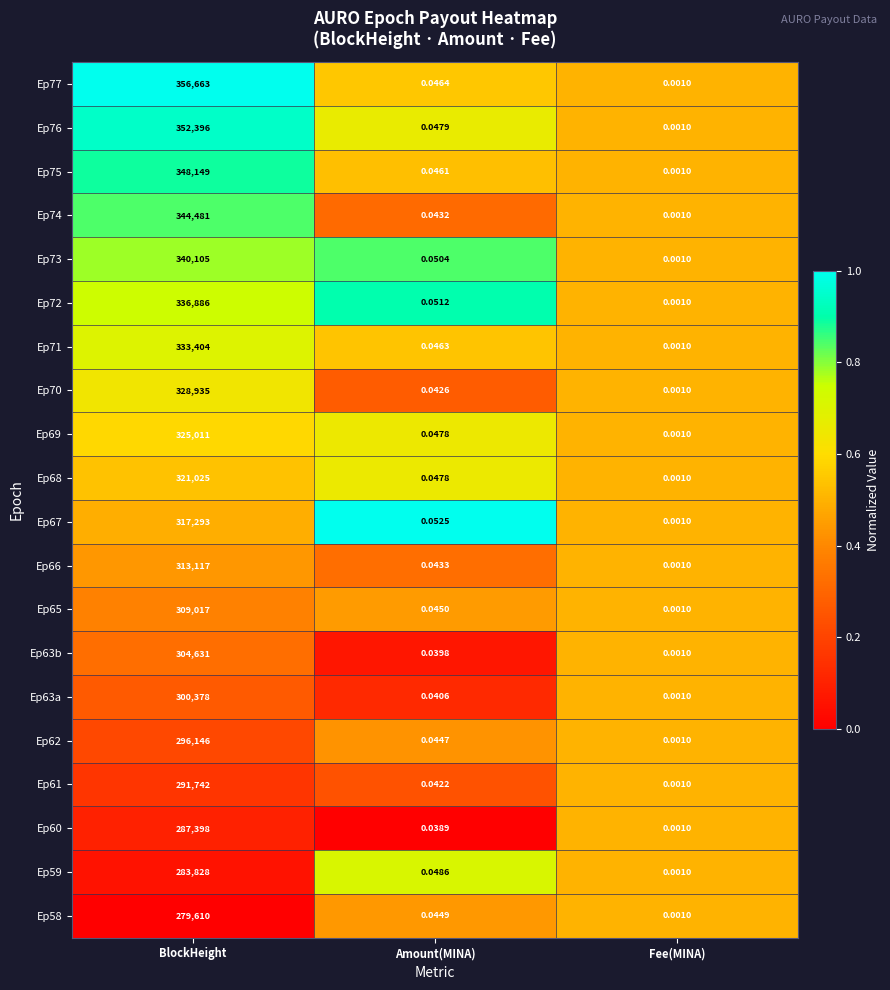

Where is Ep74 nearest to the value 172240?

Amount(MINA)